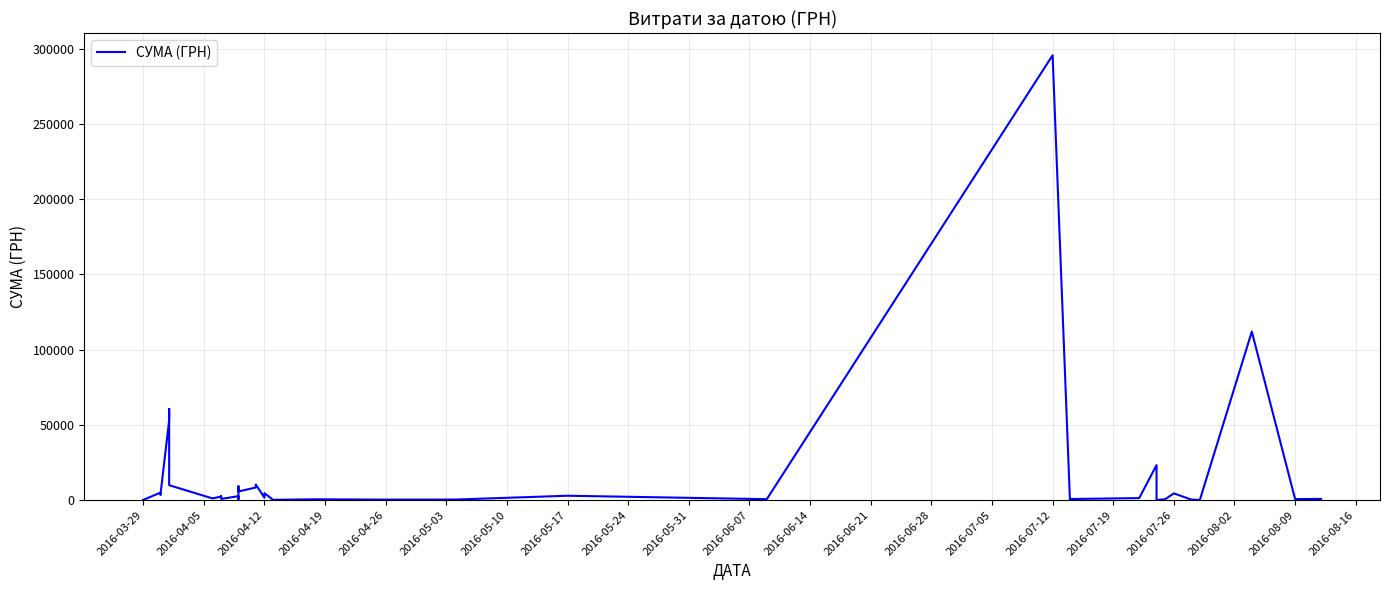

Reading right to left, extract all data points from this chart.

775.0	633.1	111990.4	97.8	331.6	4460.0	574.6	11.2	23228.0	1321.3	708.4	200.8	295638.6	600.0	2886.0	339.4	323.2	527.8	173.9	4573.8	1592.4	10355.9	8360.4	5720.2	9235.2	633.1	2600.0	774.4	2607.0	2354.0	1111.6	9898.4	60564.6	53028.9	3855.6	3635.4	4960.2	97.8	100.0	97.8